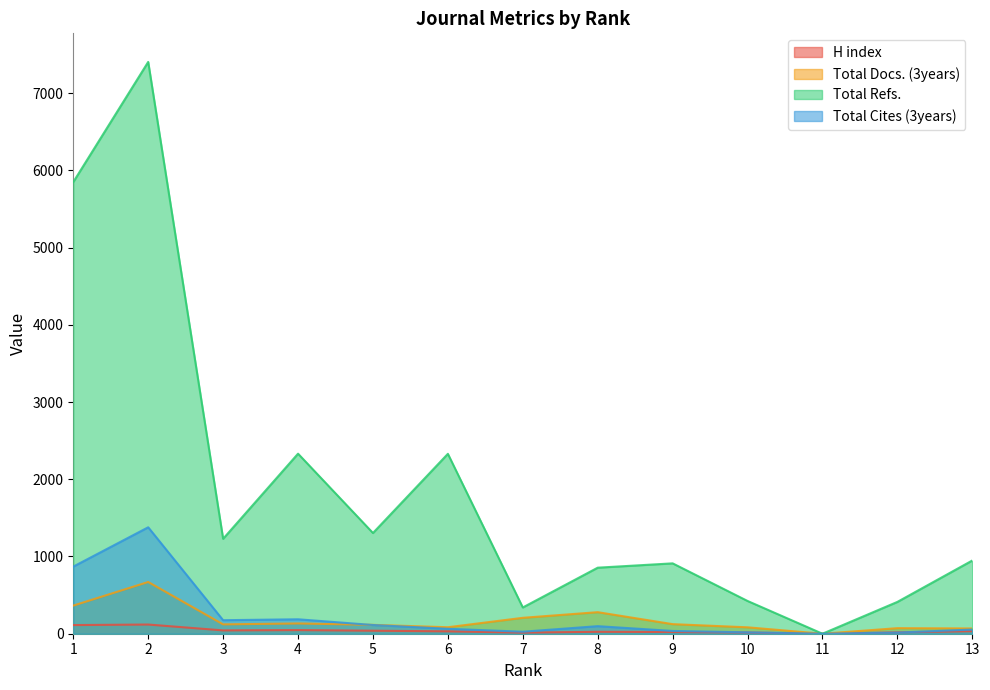

Reading left to right, extract all data points from this chart.

H index: 1=112	2=119	3=43	4=47	5=39	6=31	7=14	8=25	9=22	10=16	11=0	12=18	13=33
Total Docs. (3years): 1=364	2=670	3=121	4=133	5=115	6=84	7=206	8=279	9=124	10=83	11=0	12=72	13=68
Total Refs.: 1=5848	2=7403	3=1229	4=2331	5=1304	6=2329	7=340	8=855	9=911	10=424	11=0	12=412	13=948
Total Cites (3years): 1=869	2=1378	3=175	4=187	5=113	6=64	7=26	8=98	9=36	10=18	11=0	12=15	13=54